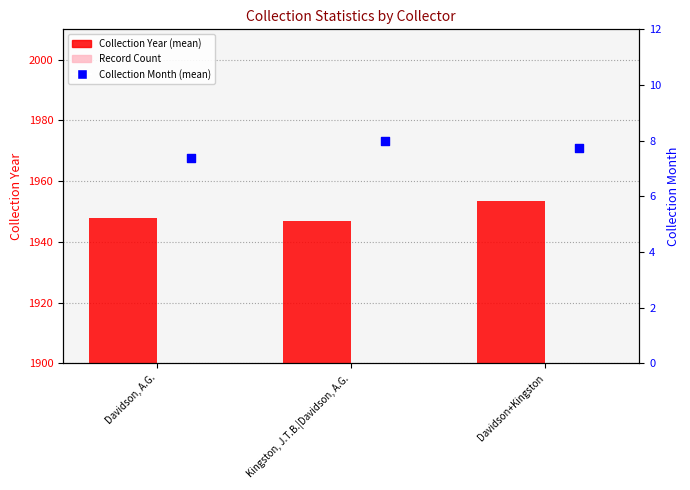

Which series reaches the minimum Y coordinate?

Record Count